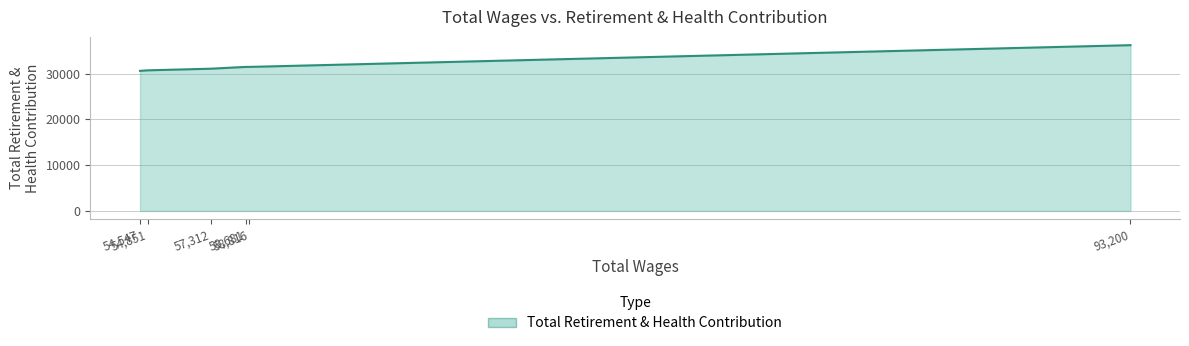

How many data points are less than 31487?

3